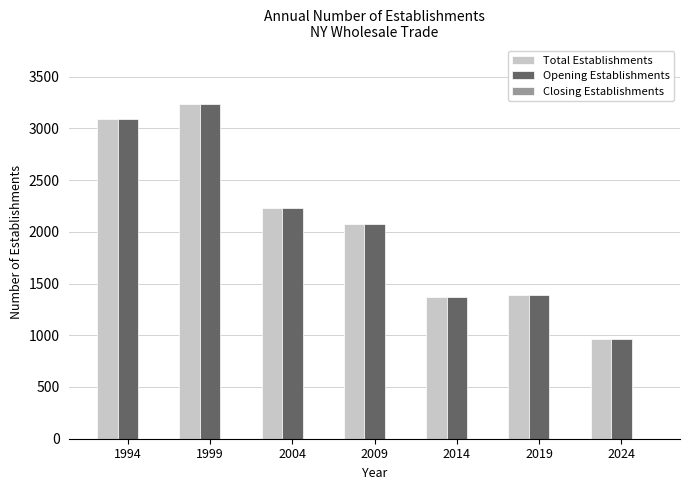

What is the total value across all series at 2004?

4462